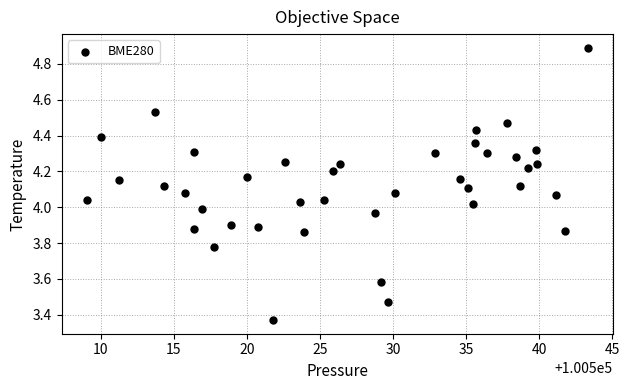

What is the range of X values (max minus min)?

34.3